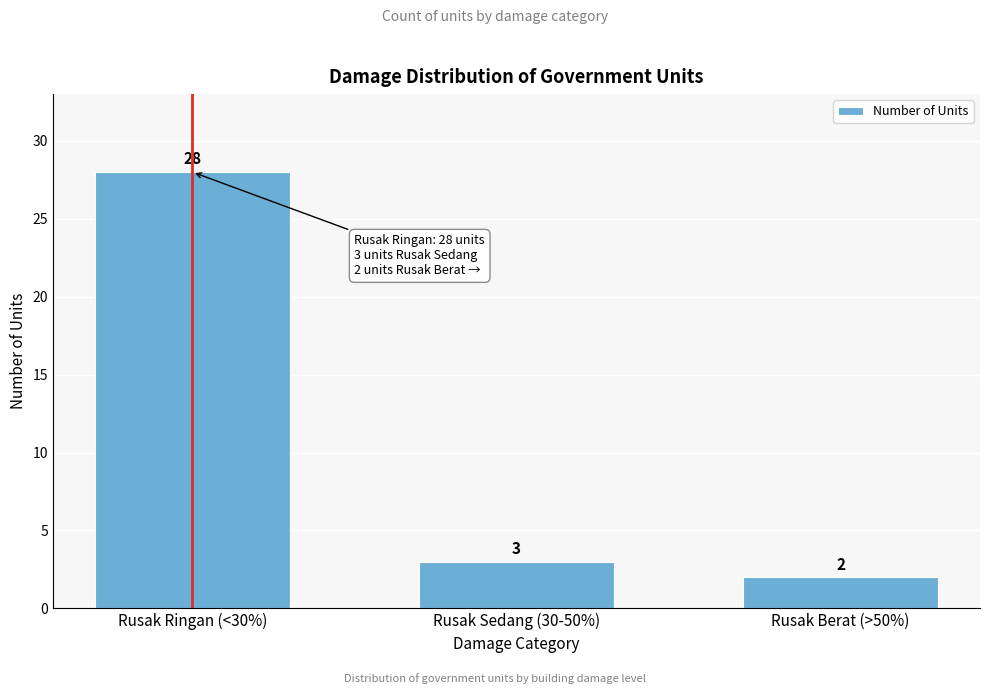

Reading left to right, list all the values displayed in this chart.

Rusak Ringan (<30%)=28	Rusak Sedang (30-50%)=3	Rusak Berat (>50%)=2